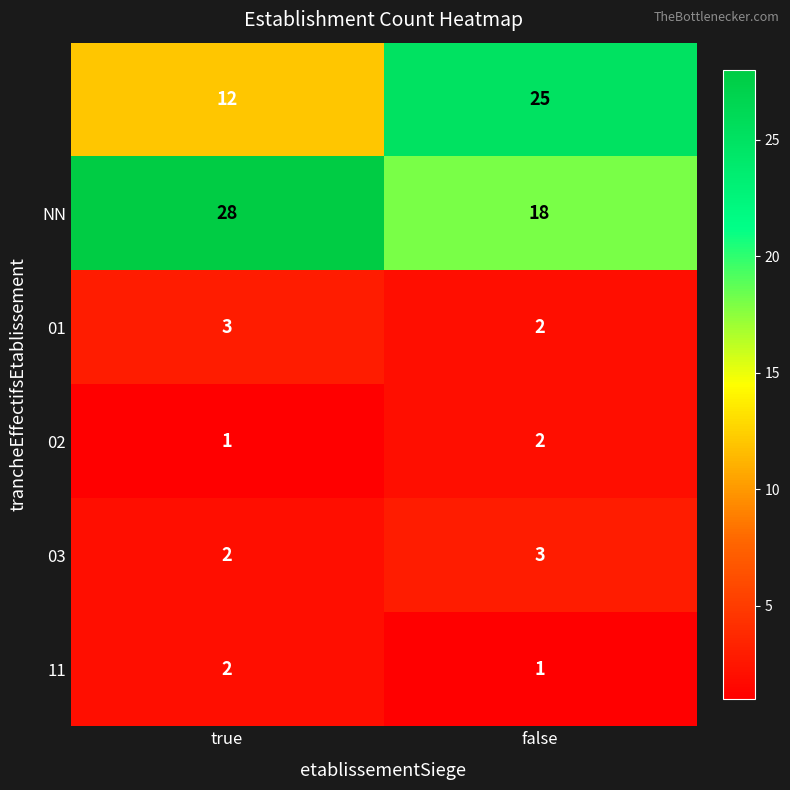

What is the spread (max minus min) of values at false?

24